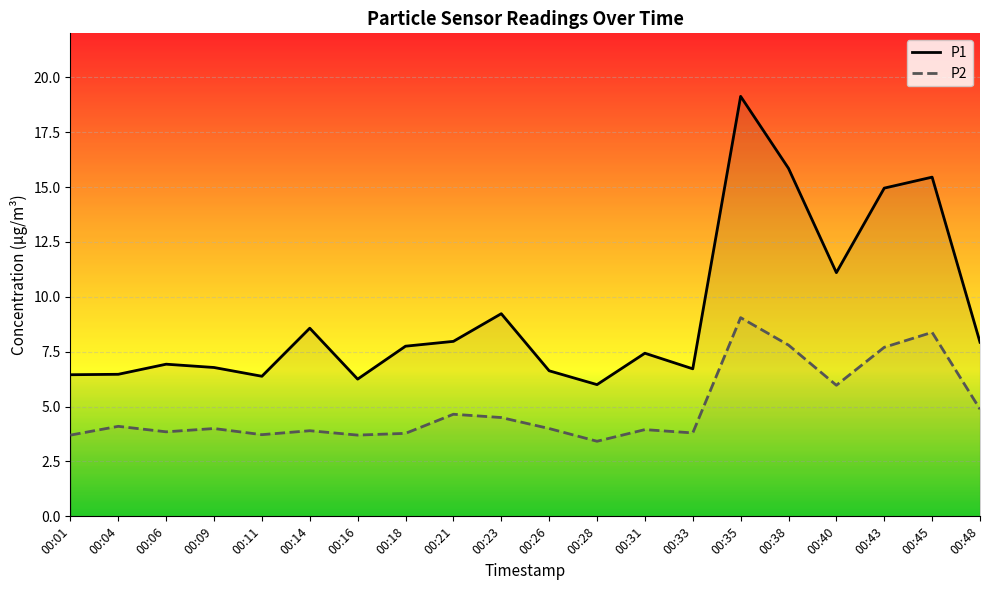

Which series changed the most between 00:14 and 00:38?

P1